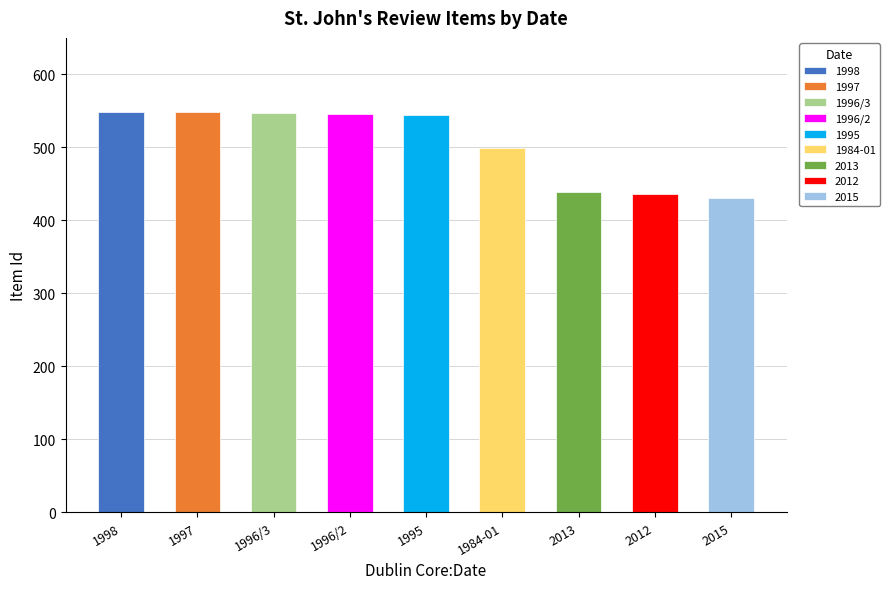

Reading left to right, transcribe all the data shown in this chart.

1998=549	1997=548	1996/3=547	1996/2=546	1995=545	1984-01=499	2013=439	2012=436	2015=431